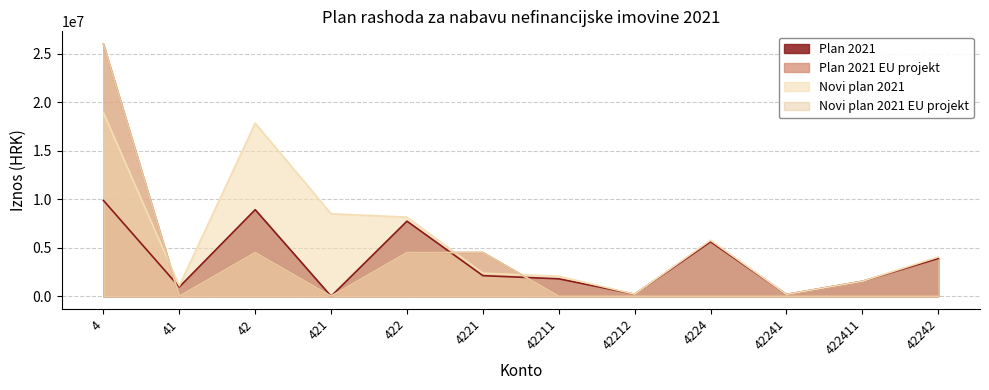

What is the average value of the Novi plan 2021 series?

5887198